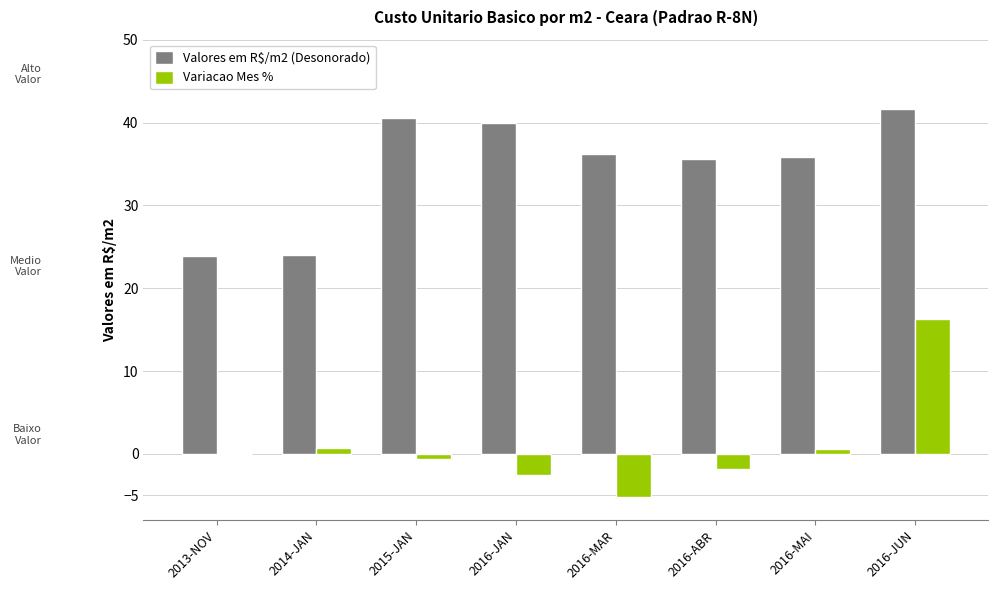

What is the sum of the Variacao Mes % values at 2016-JUN and 2016-ABR?

14.5